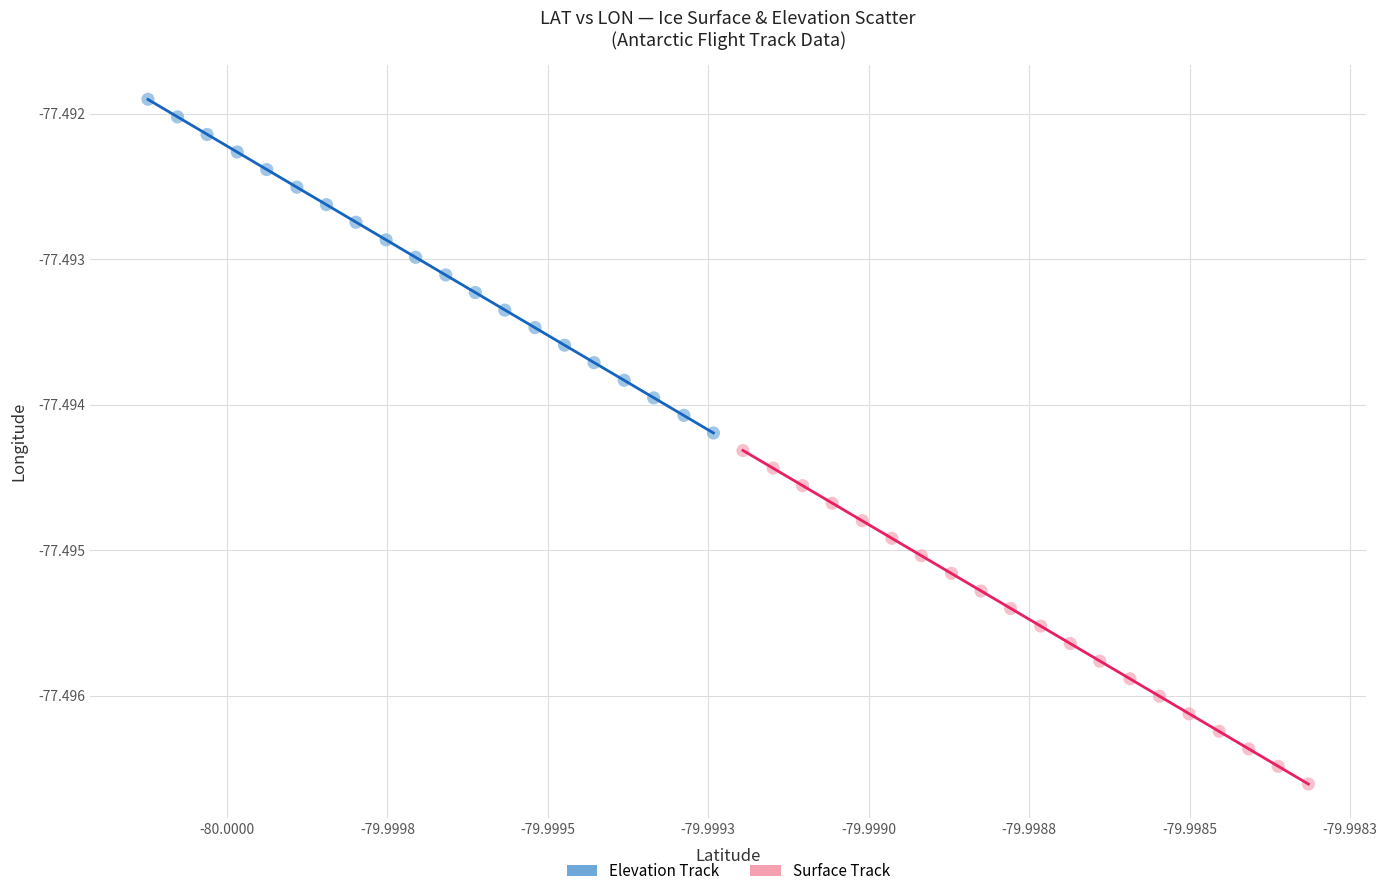

Which series reaches the minimum Y coordinate?

Surface Track